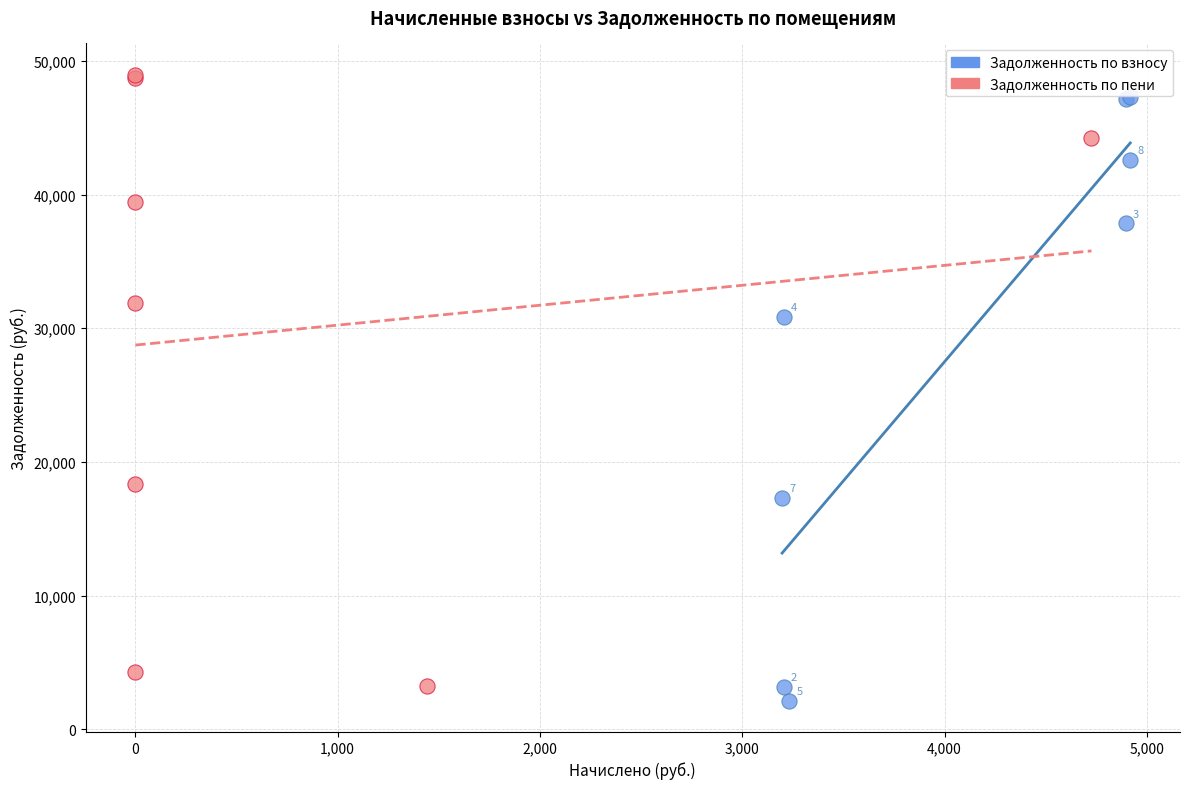

Which series contains the lowest Y value?

Задолженность по взносу